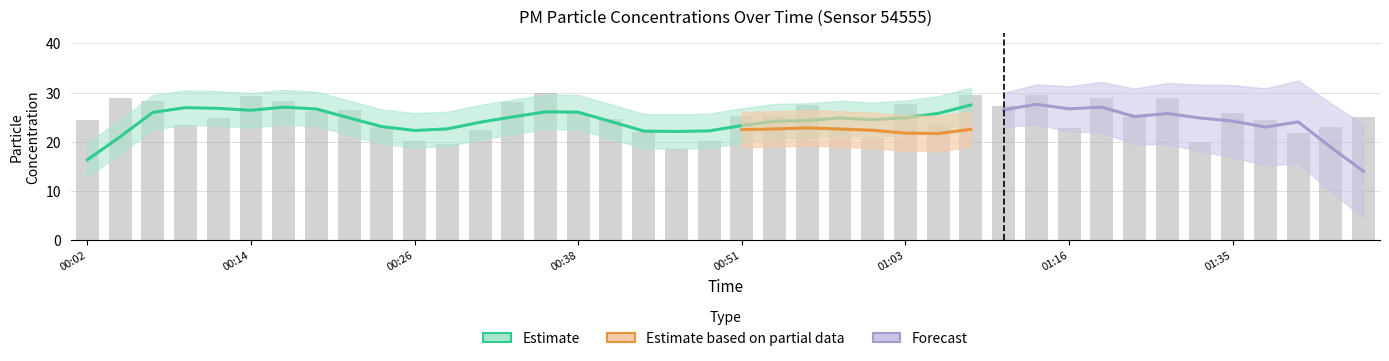

What is the label of the 17th bar from the left?

00:41